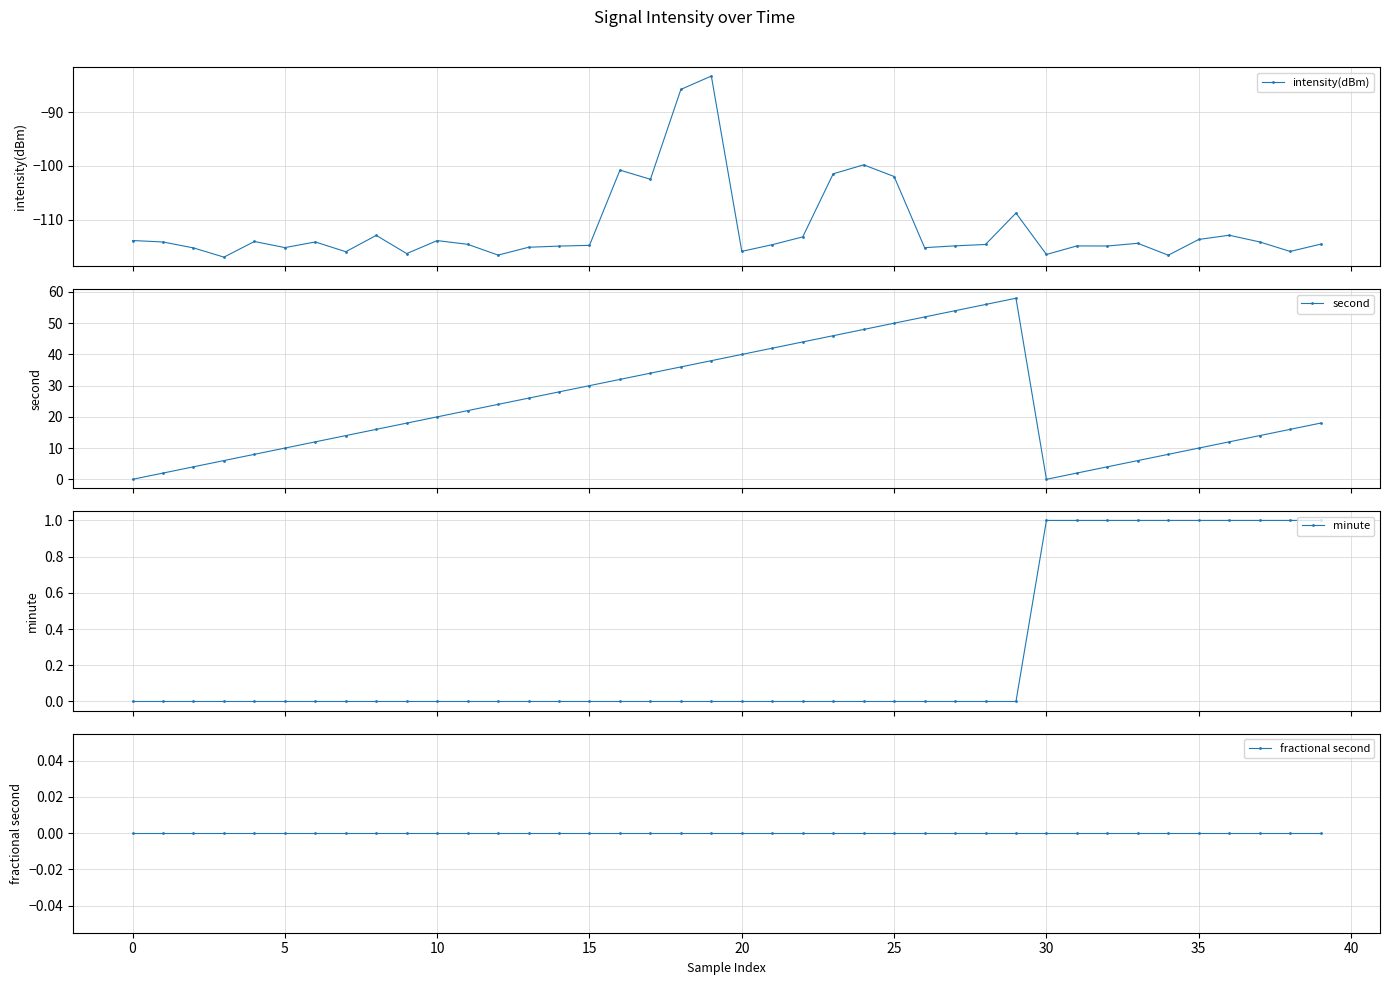

Between 10 and 22, which series saw the biggest shift?

second